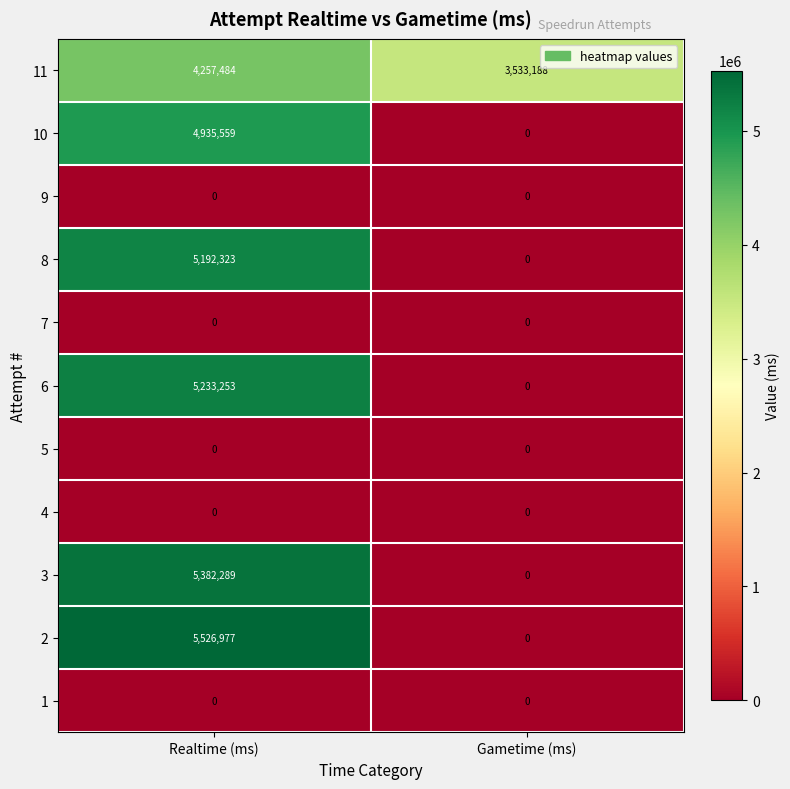

Reading left to right, extract all data points from this chart.

11: Realtime (ms)=4257484	Gametime (ms)=3533188
10: Realtime (ms)=4935559	Gametime (ms)=0
9: Realtime (ms)=0	Gametime (ms)=0
8: Realtime (ms)=5192323	Gametime (ms)=0
7: Realtime (ms)=0	Gametime (ms)=0
6: Realtime (ms)=5233253	Gametime (ms)=0
5: Realtime (ms)=0	Gametime (ms)=0
4: Realtime (ms)=0	Gametime (ms)=0
3: Realtime (ms)=5382289	Gametime (ms)=0
2: Realtime (ms)=5526977	Gametime (ms)=0
1: Realtime (ms)=0	Gametime (ms)=0